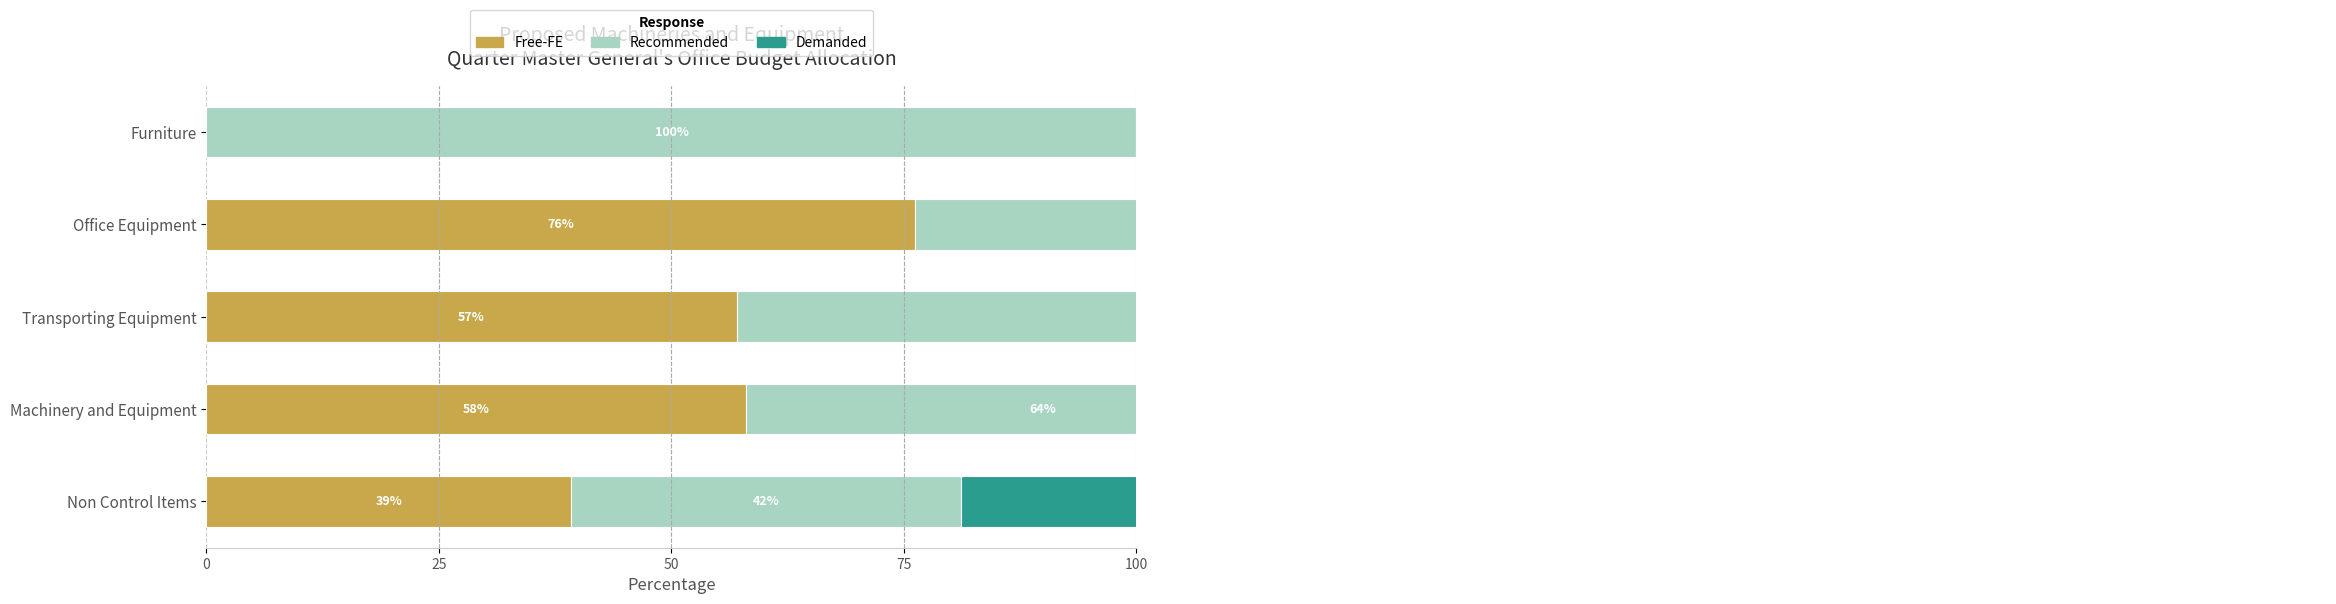

Are the bars horizontal?

Yes